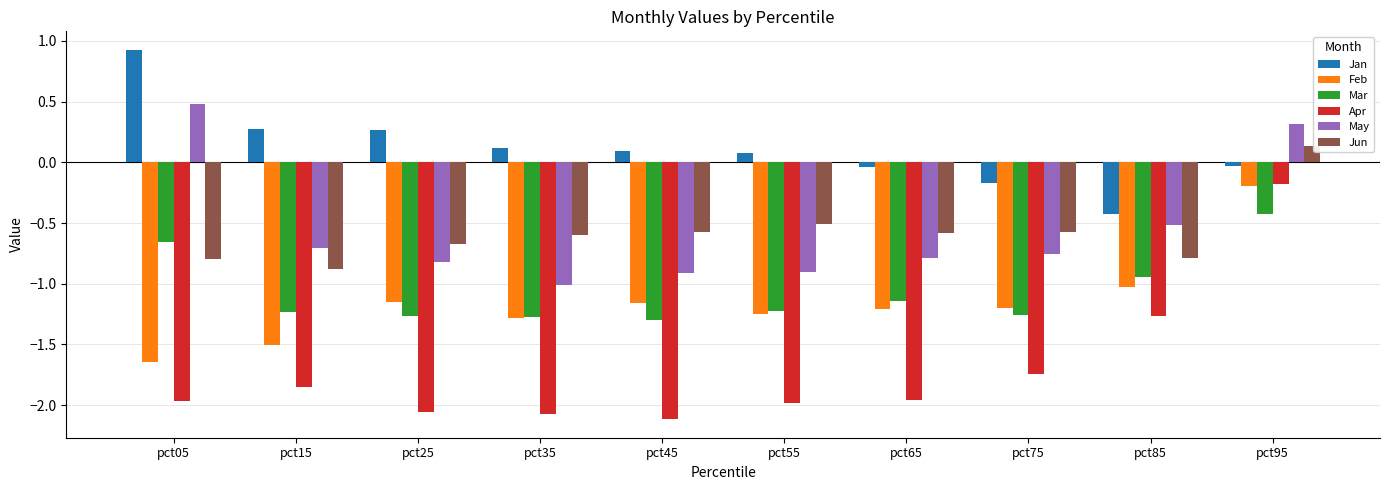

Count the number of categories in the chart.

10